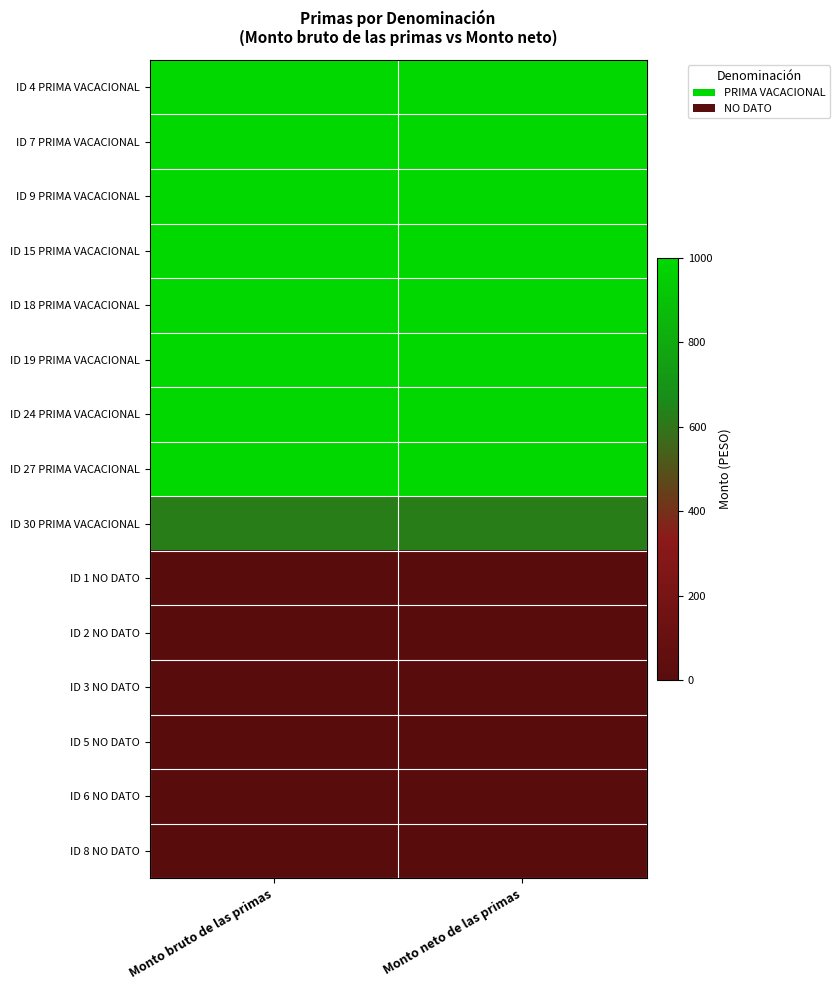

What is the greatest value displayed?

1000.0